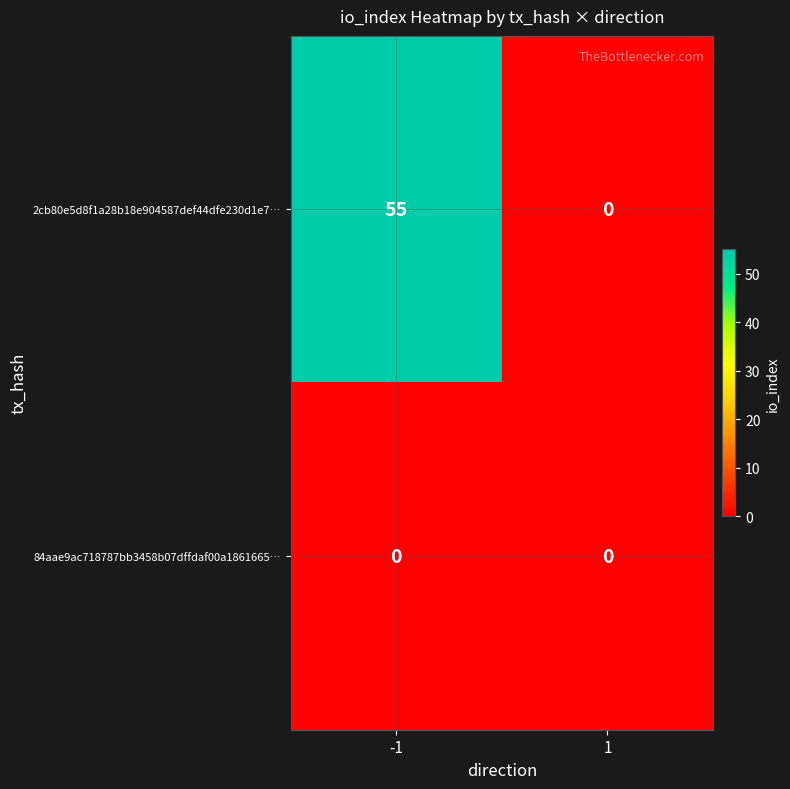

The 84aae9ac718787bb3458b07dffdaf00a1861665… series shows 0 at -1. True or false?

True